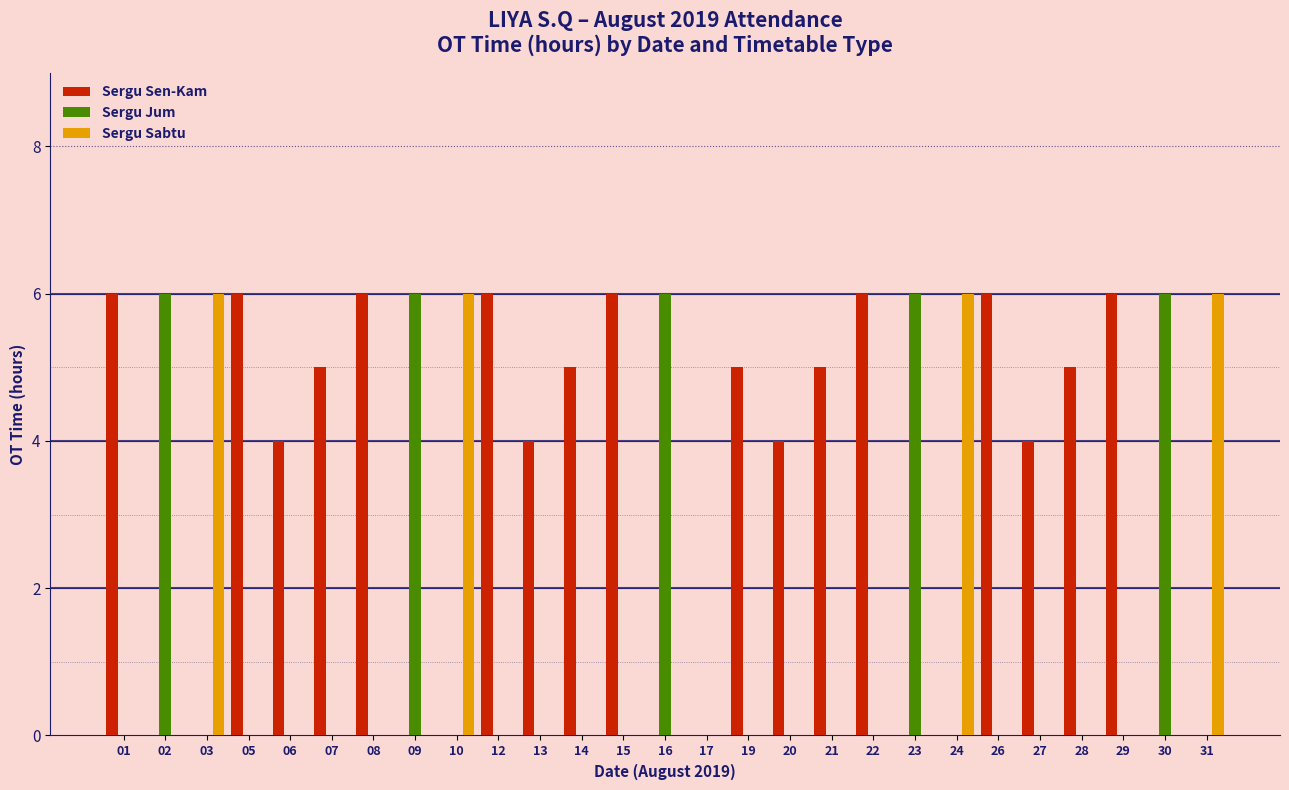

How many series are shown in this chart?

3